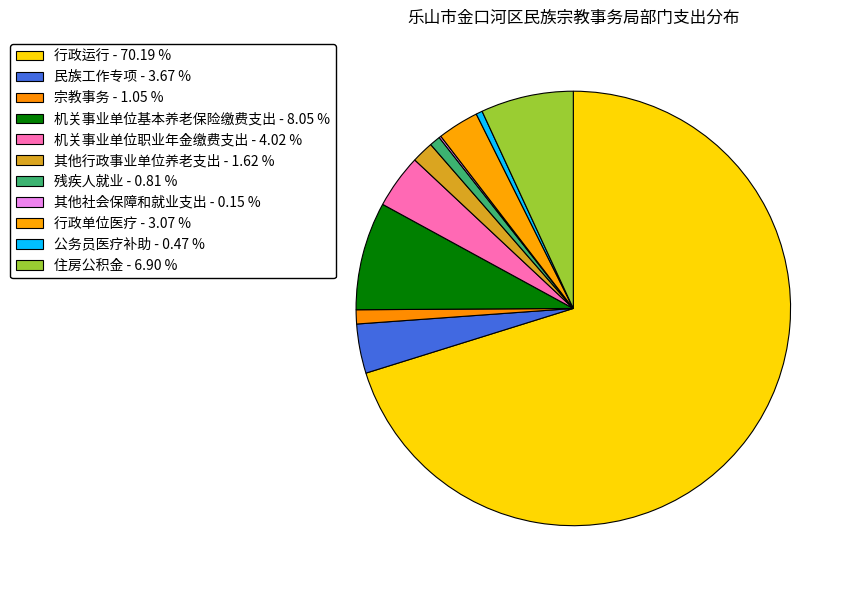

Is it true that 行政单位医疗 is 3% of the pie?

True